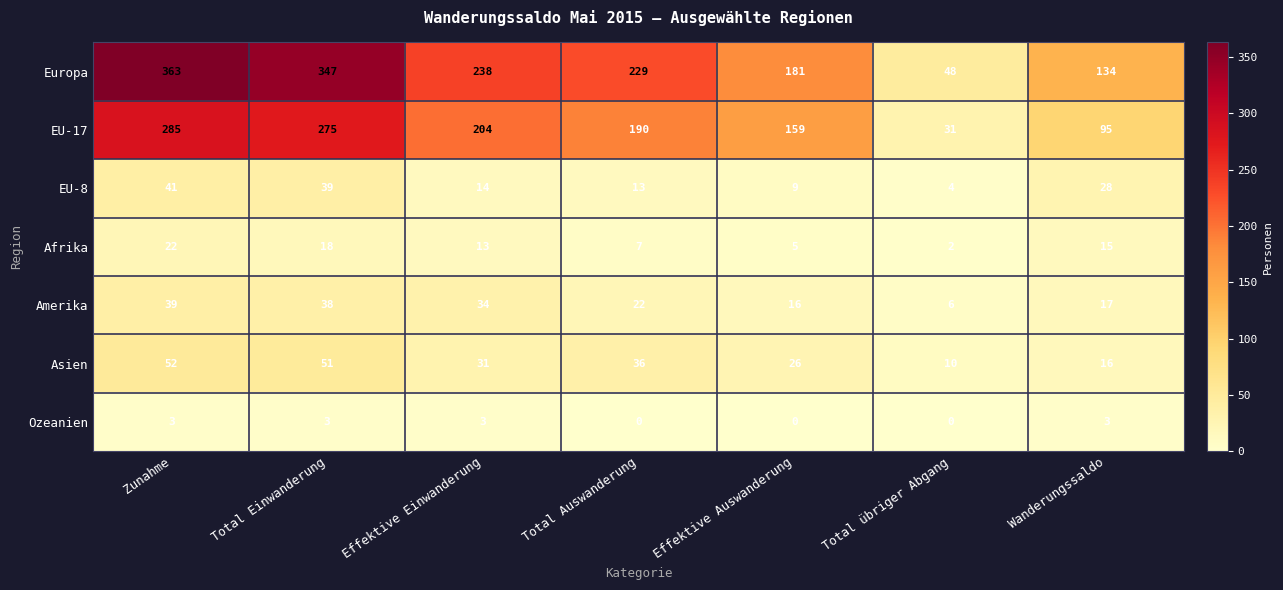

How many series are shown in this chart?

7